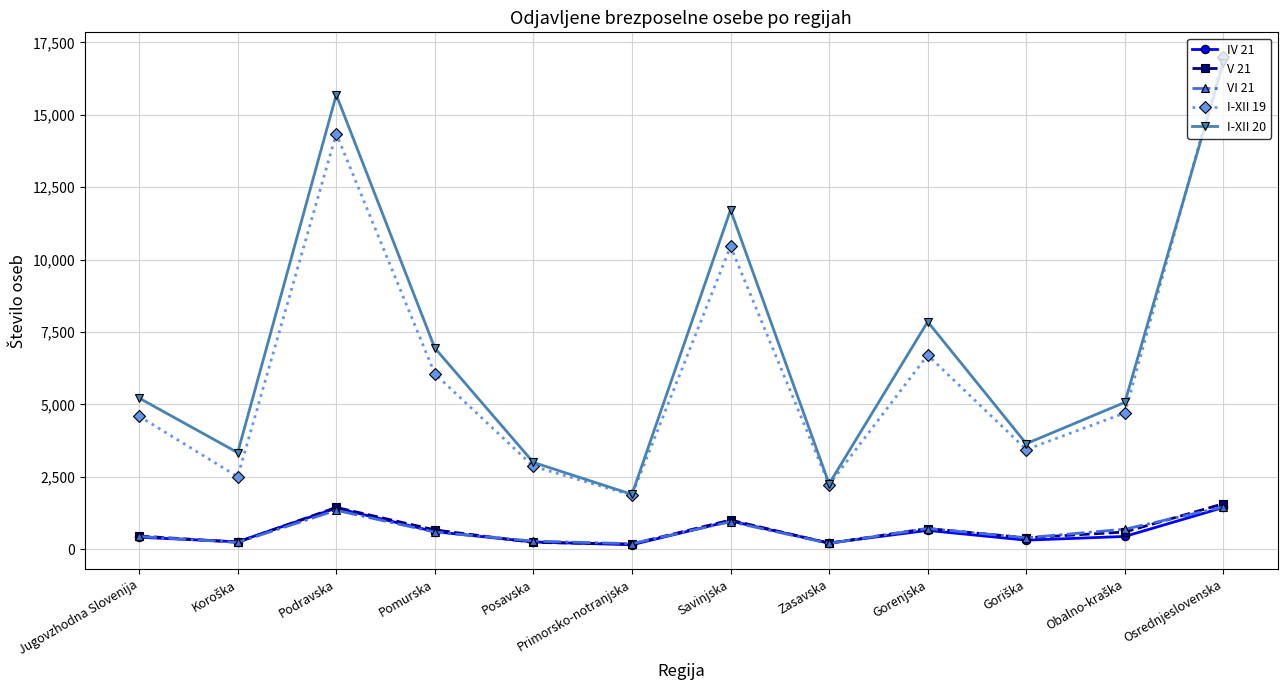

True or false: V 21 has a value of 202 at Zasavska.

True